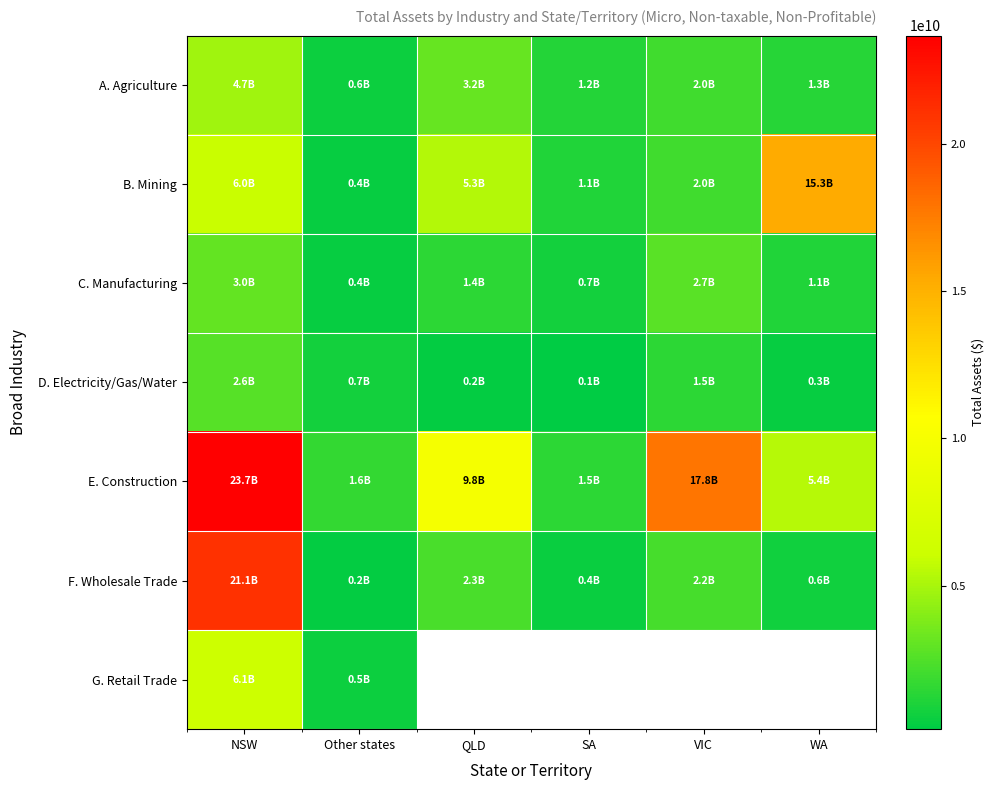

What is the smallest value displayed?

122294670.0